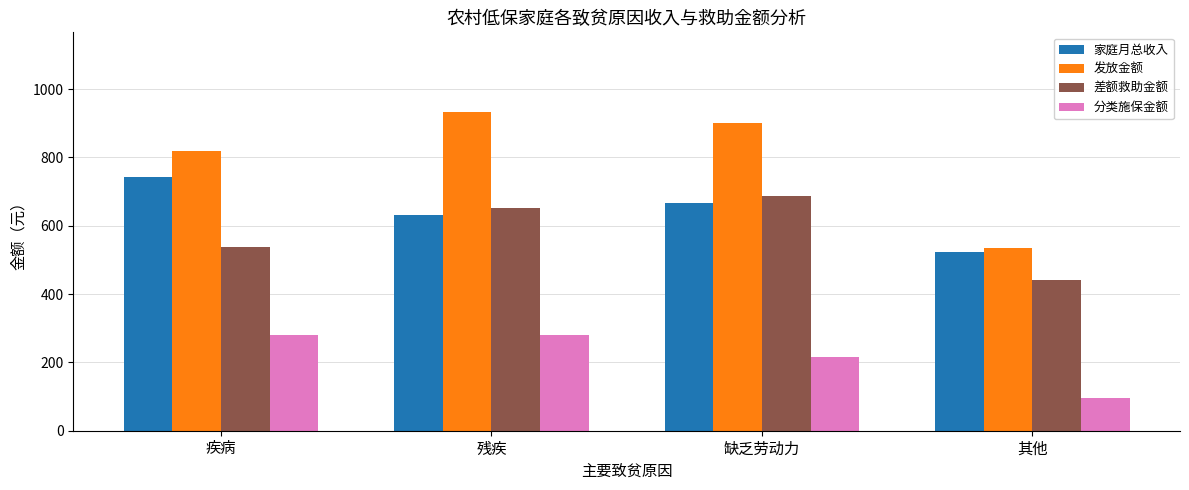

List the labels in order of 发放金额 value, smallest first.

其他, 疾病, 缺乏劳动力, 残疾